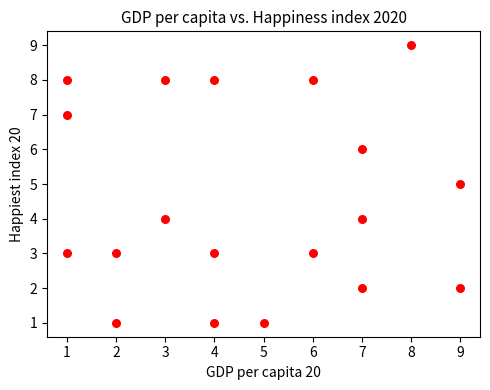

What is the range of X values (max minus min)?

8